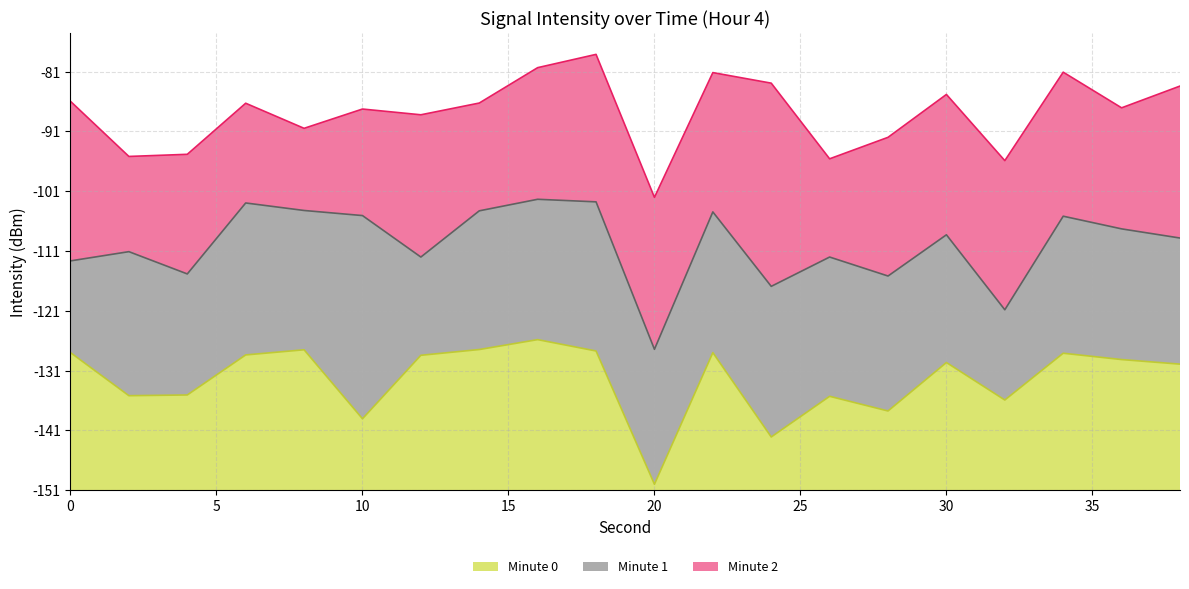

List the series in order of their peak value, highest first.

Minute 2 line, Minute 1 line, Minute 0 line